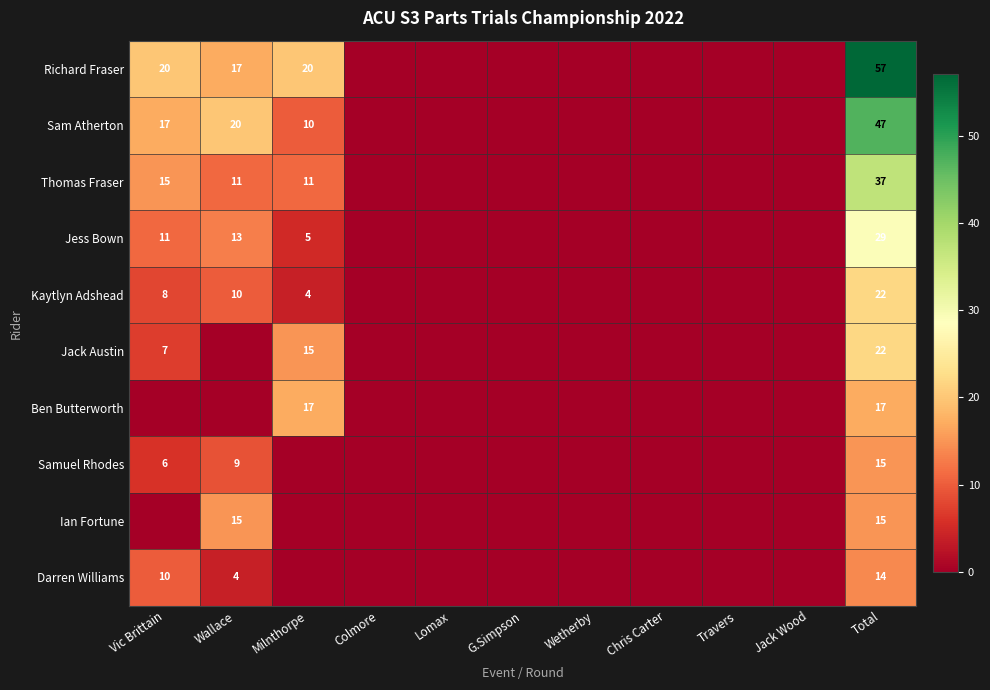

Which label corresponds to the smallest value in the chart?

Colmore